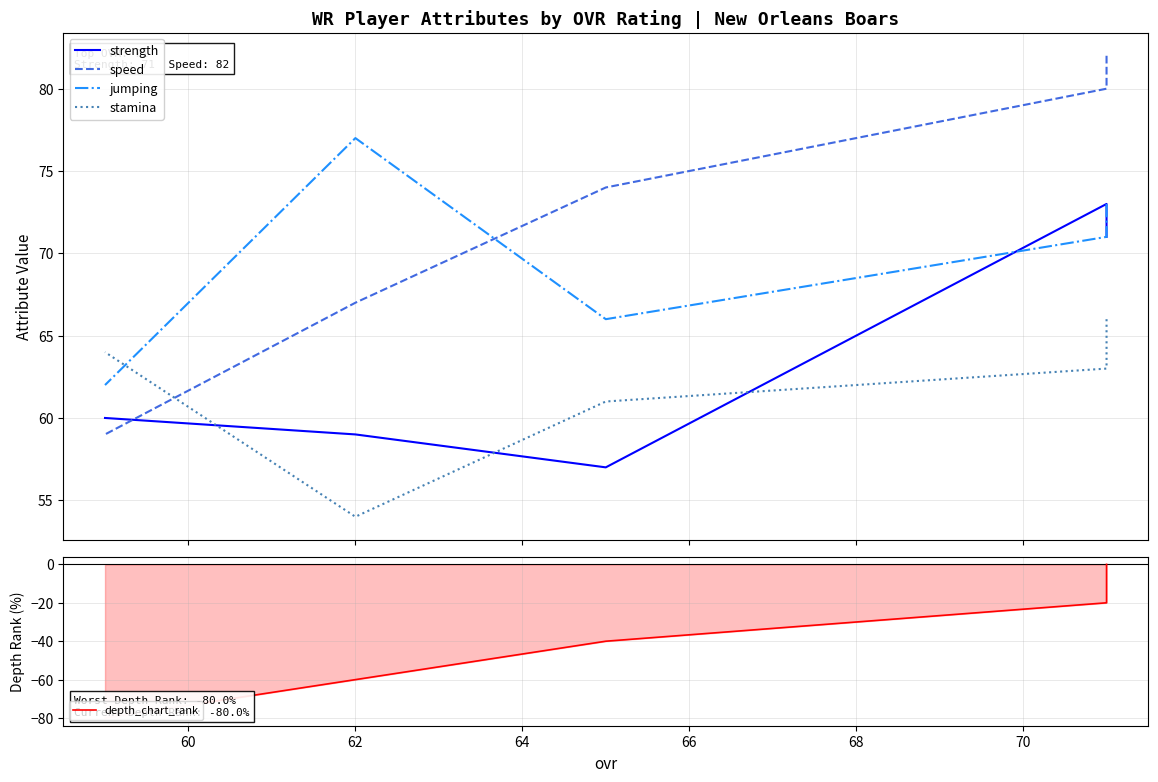

How many interior local peaks does the strength series have?

1